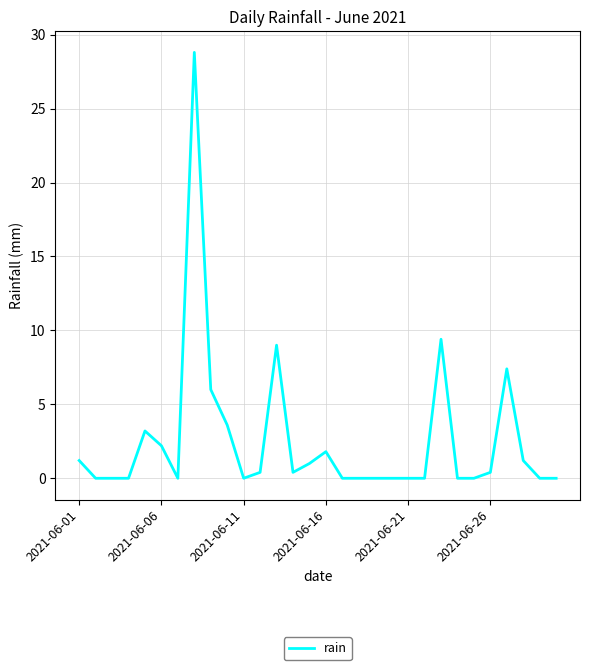

What is the greatest value displayed?

28.8